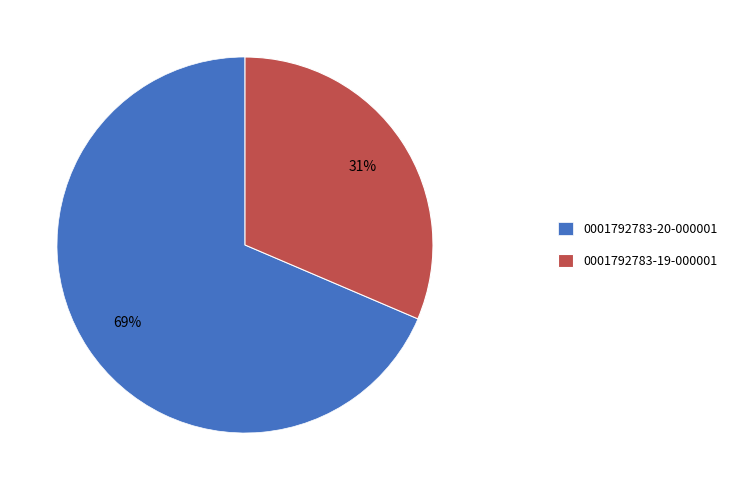

What is the smallest slice in the pie chart?

0001792783-19-000001